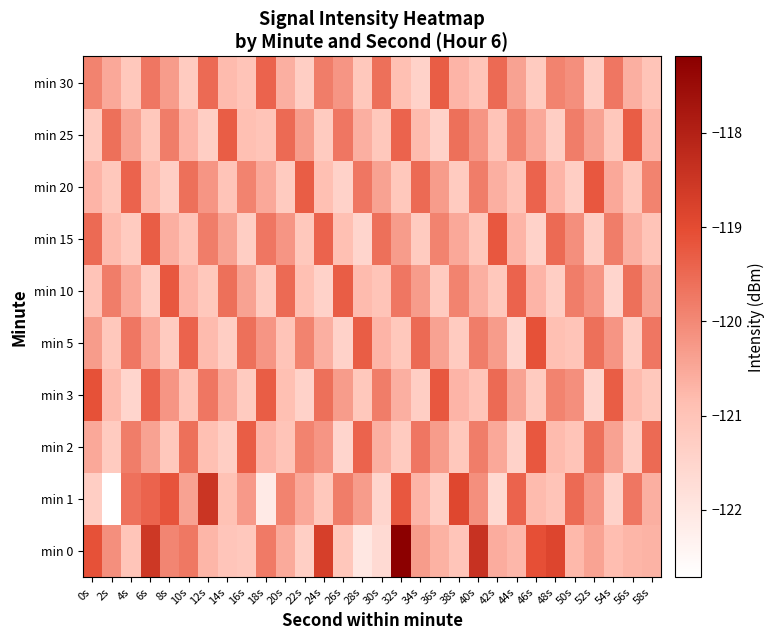

What is the difference between the highest and lowest values at 48s?

2.4